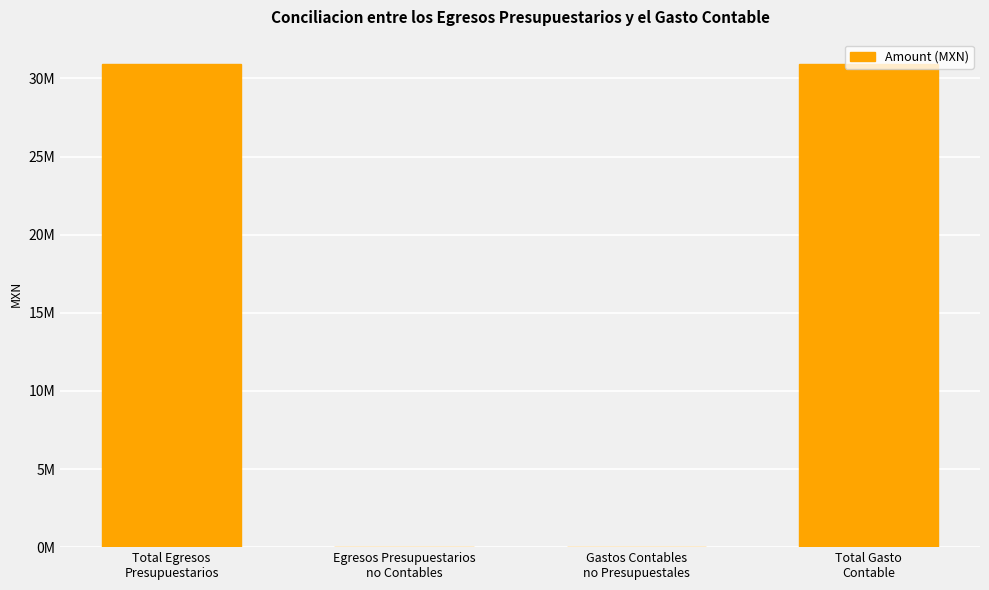

Are the bars horizontal?

No